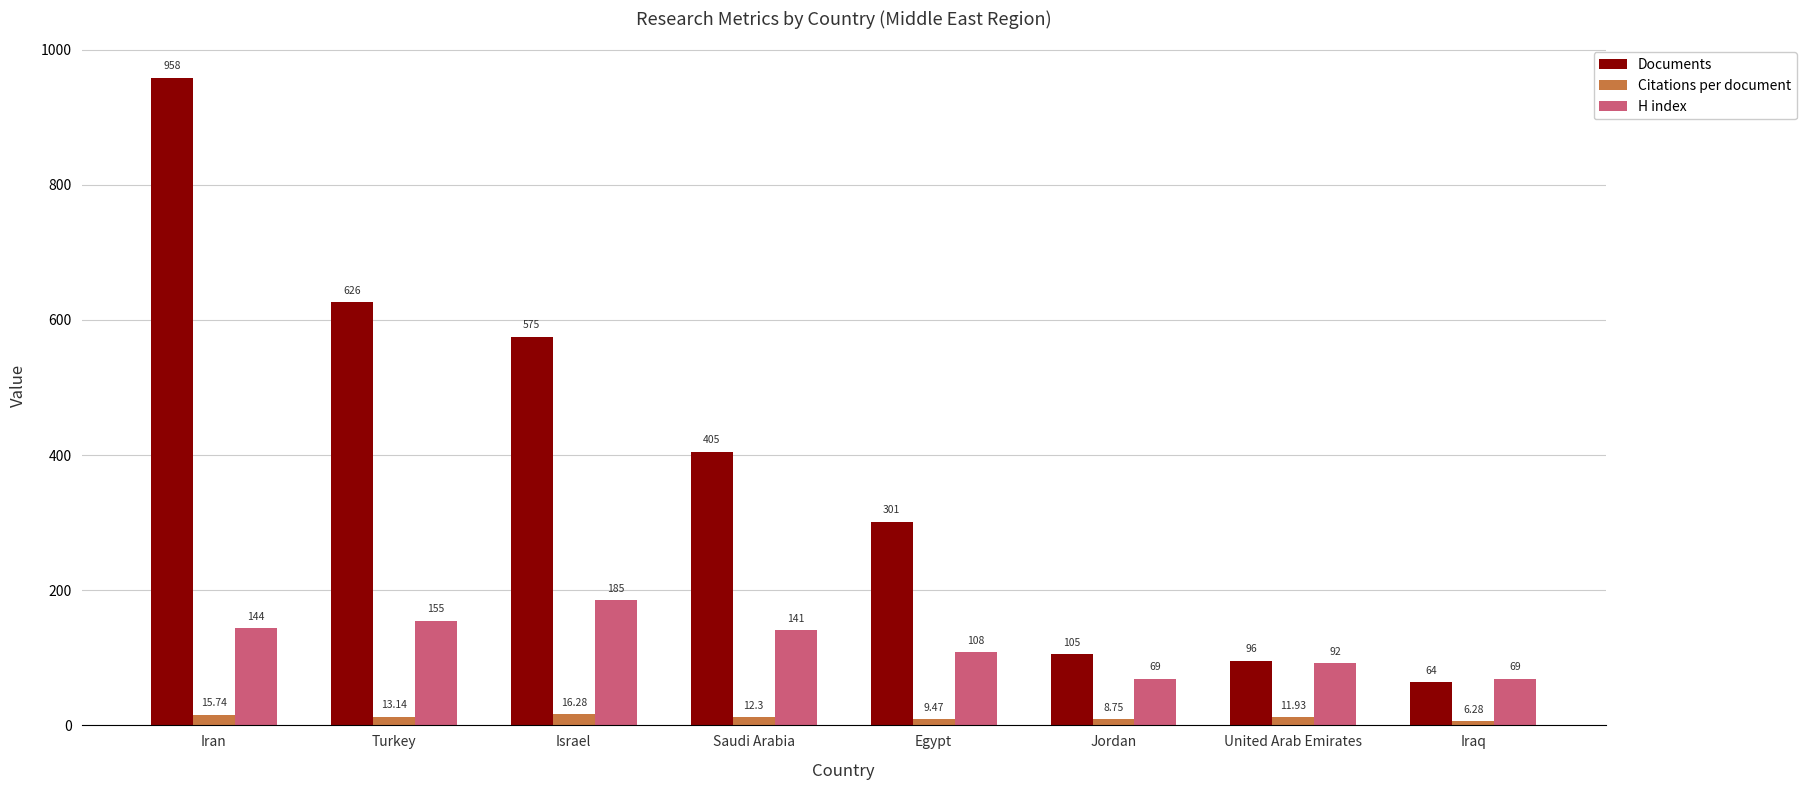

What is the difference between the maximum and minimum values in the Documents series?

894.0